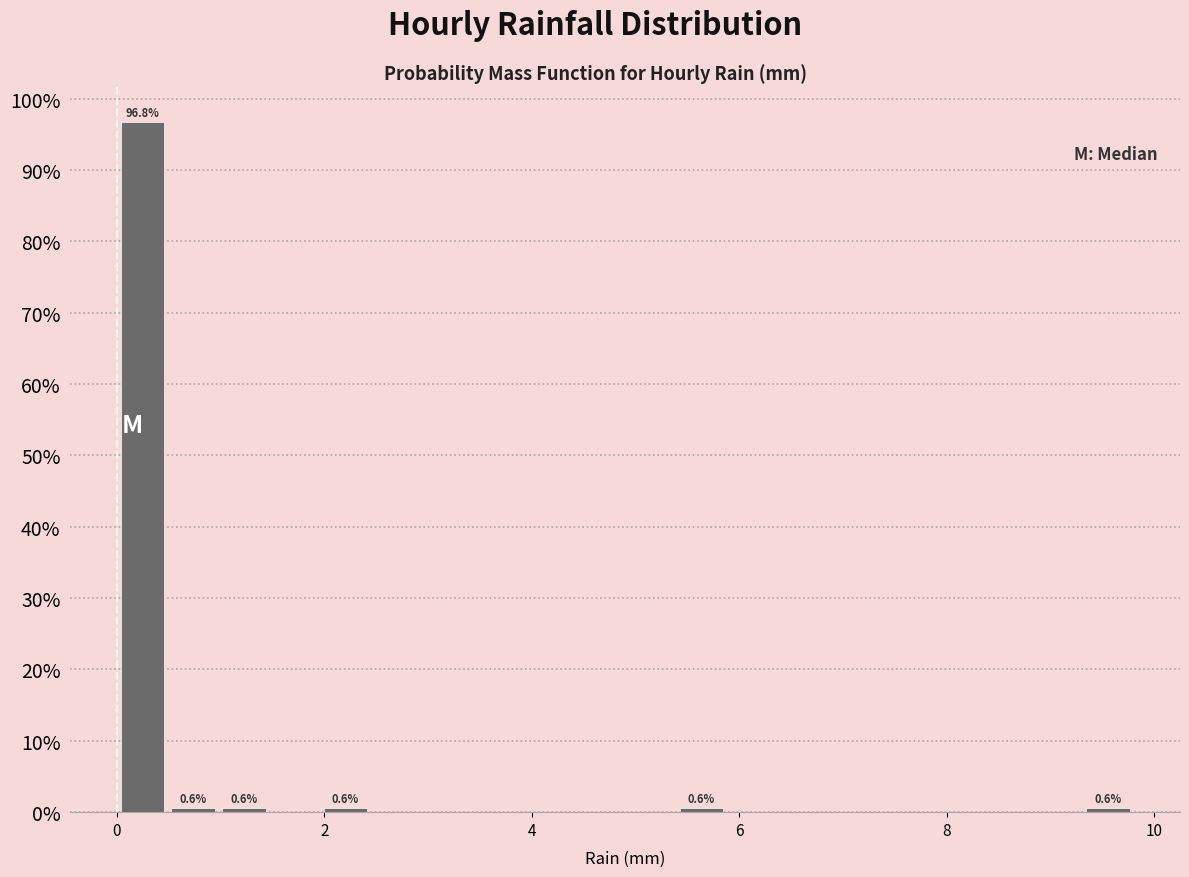

Read against the x-axis, roughly where is the centre of the tallest bar?

0.2